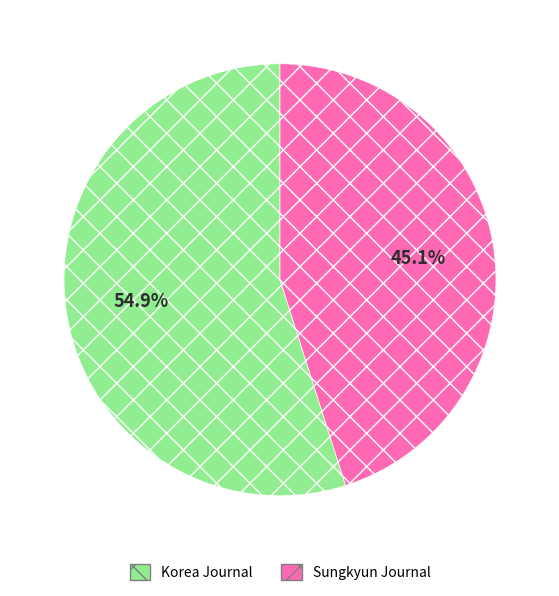

Is there a majority slice in this chart?

Yes